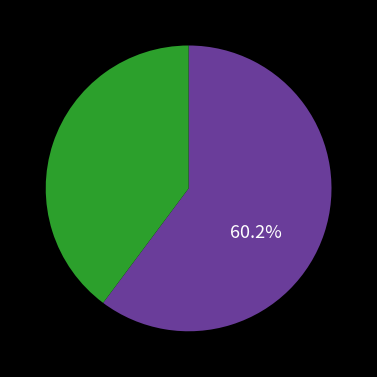

Is there any slice that represents more than half of the pie?

Yes